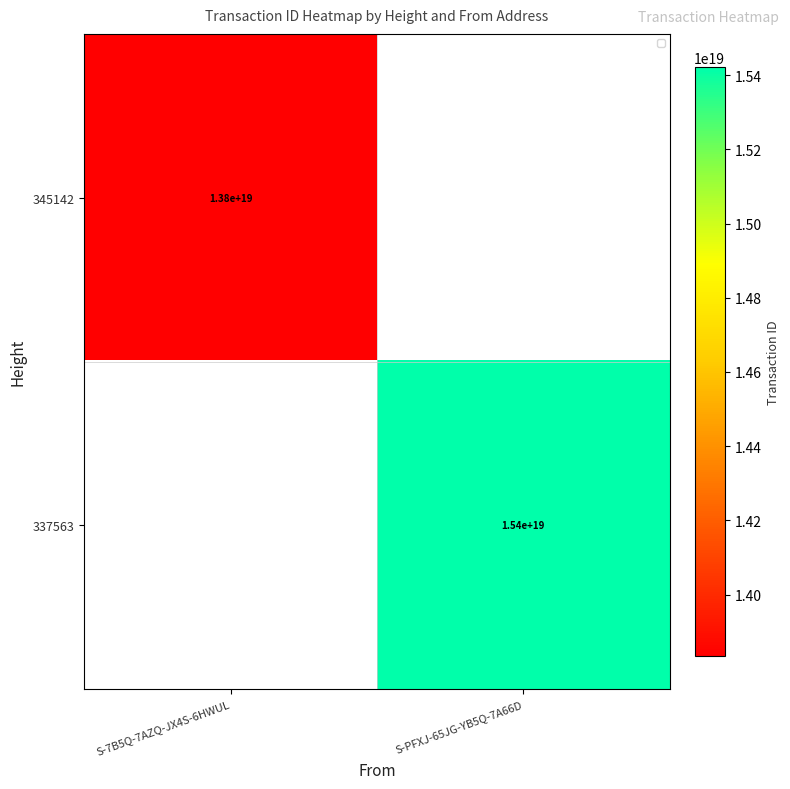

True or false: 345142 has a value of 22824889428524322816 at S-7B5Q-7AZQ-JX4S-6HWUL.

False